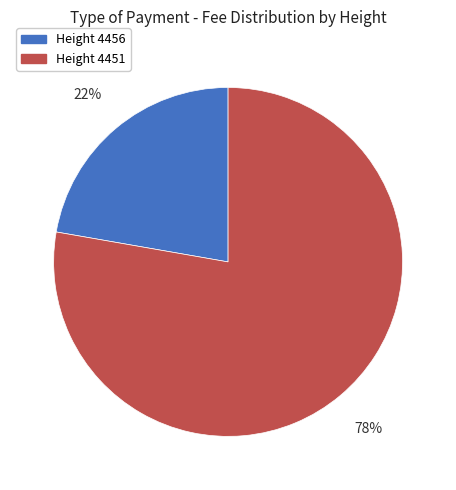

How many segments does this pie chart have?

2